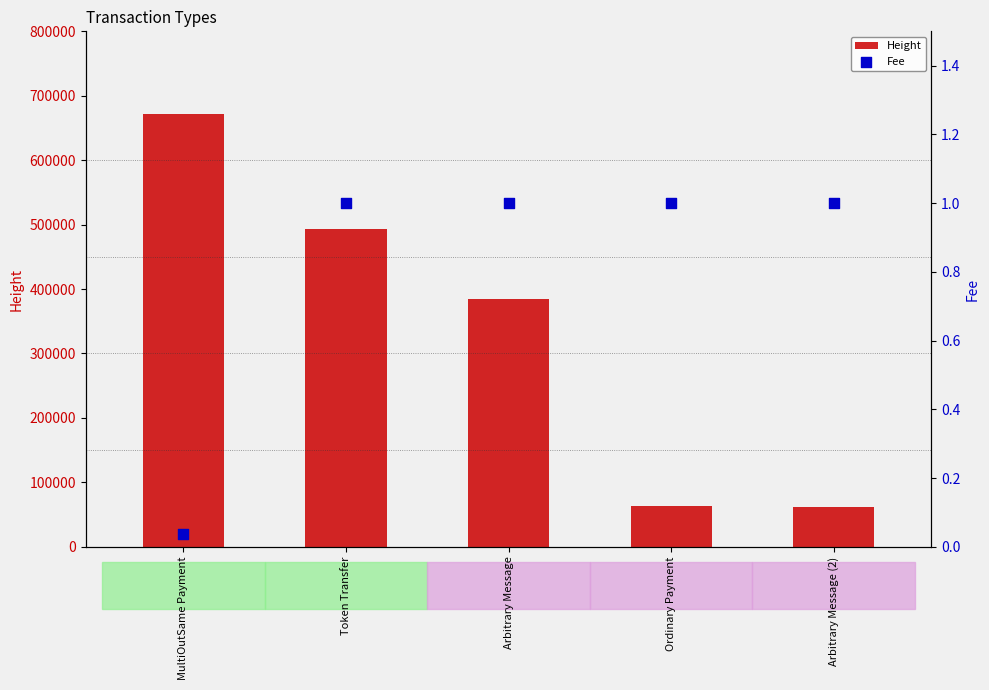

Which series reaches the maximum Y coordinate?

Height